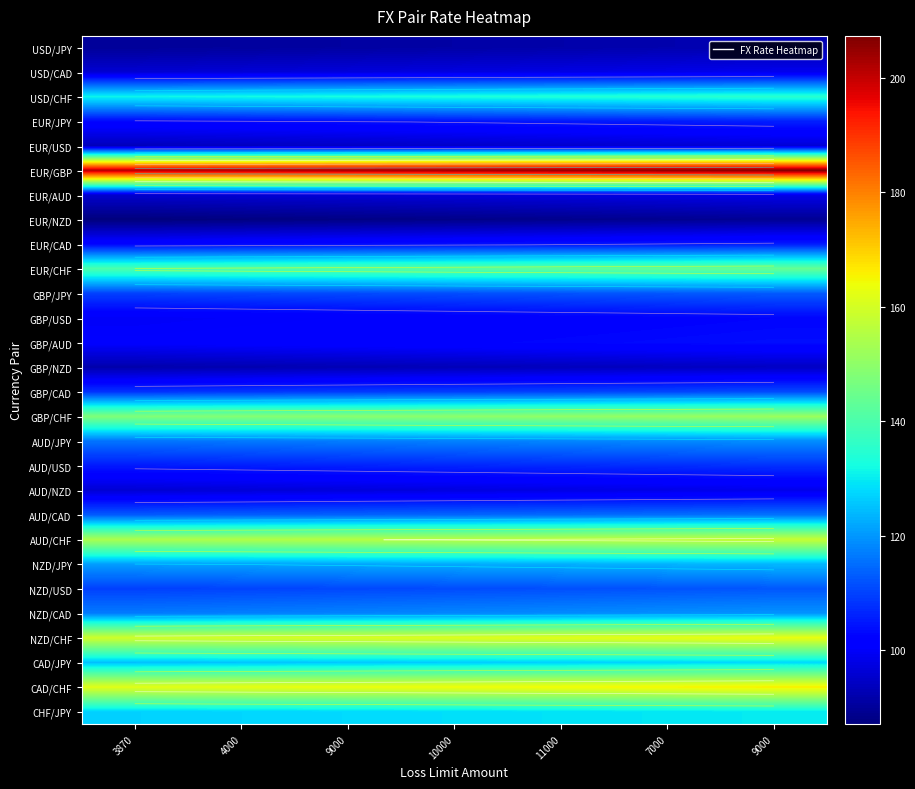

Which series has the largest total across all categories?

EUR/GBP